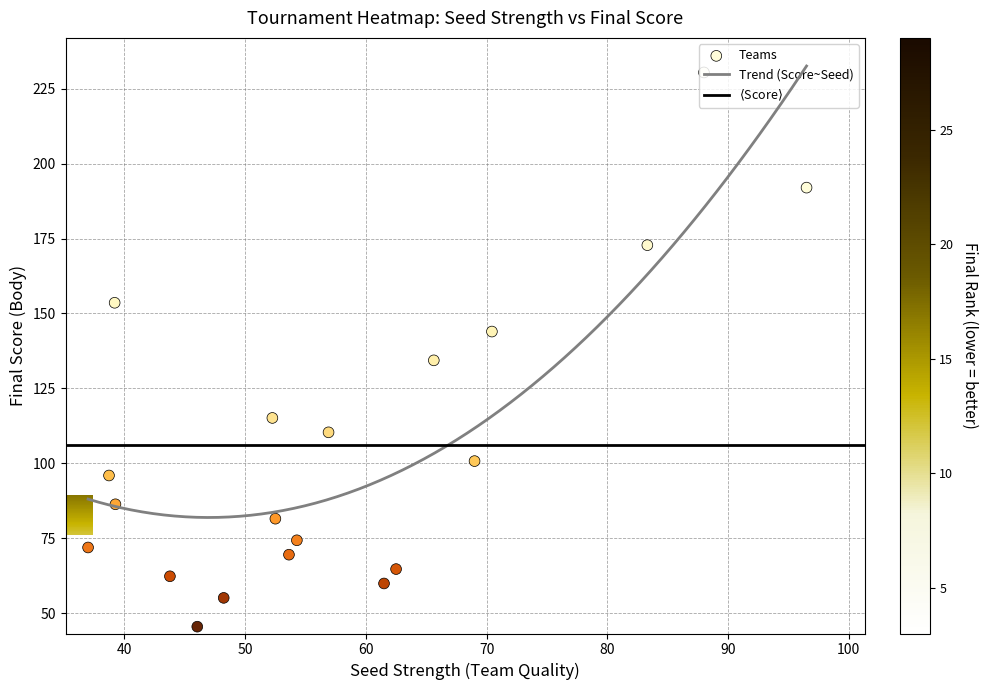

What is the minimum value for Trend (Score~Seed)?

82.0